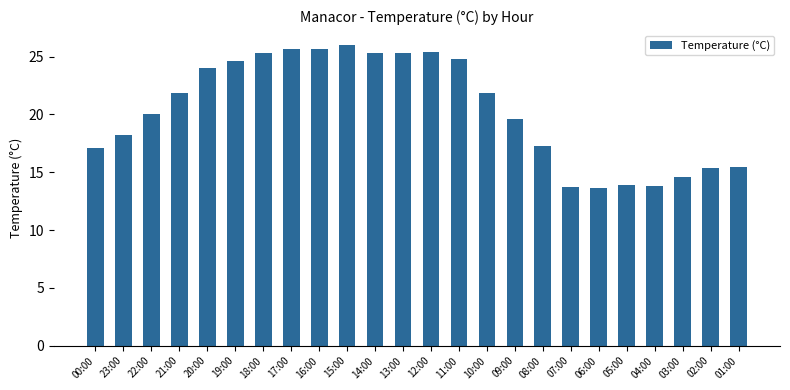

The value at 04:00 is 7.9. True or false?

False